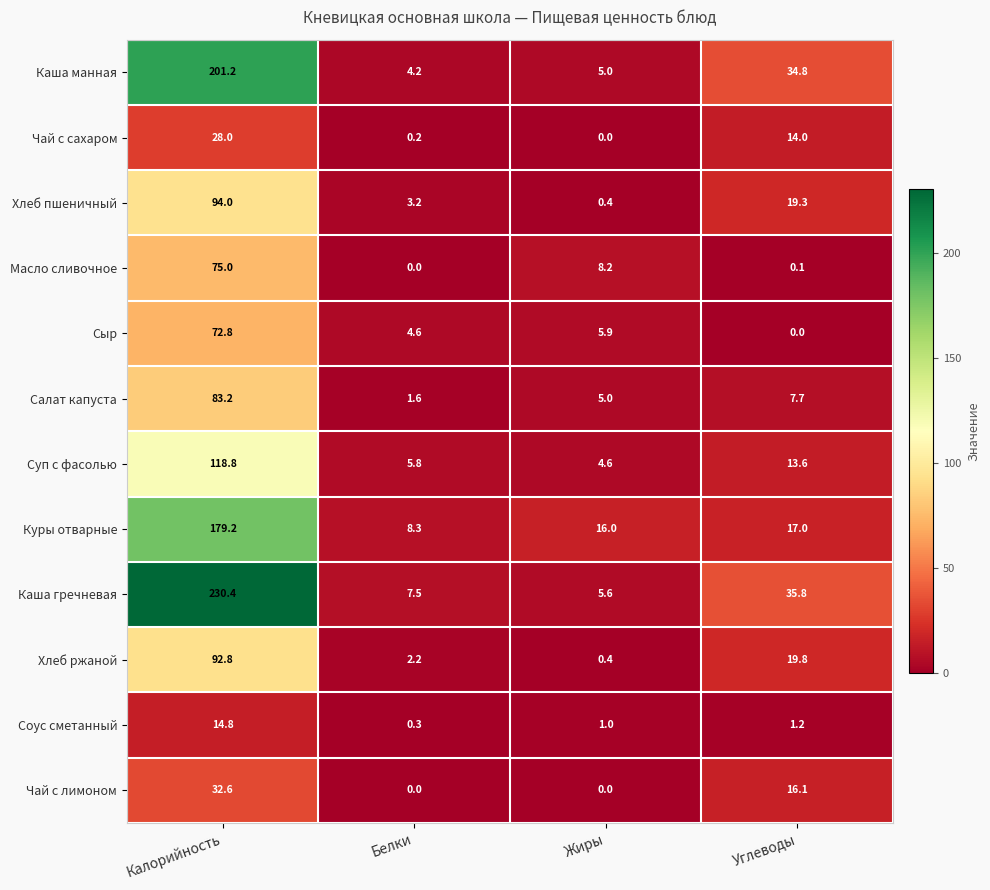

The value of Каша гречневая at Калорийность is 103.8. True or false?

False